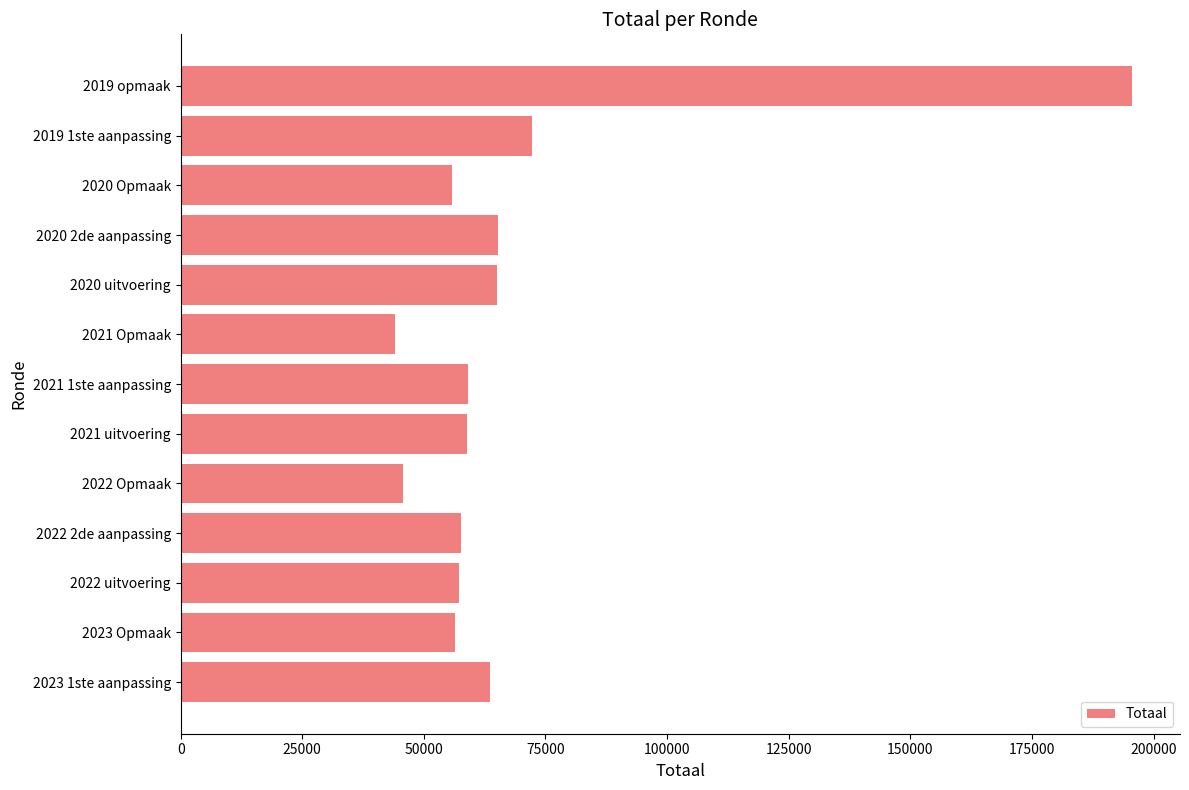

At which label is the value closest to 119845?

2019 1ste aanpassing